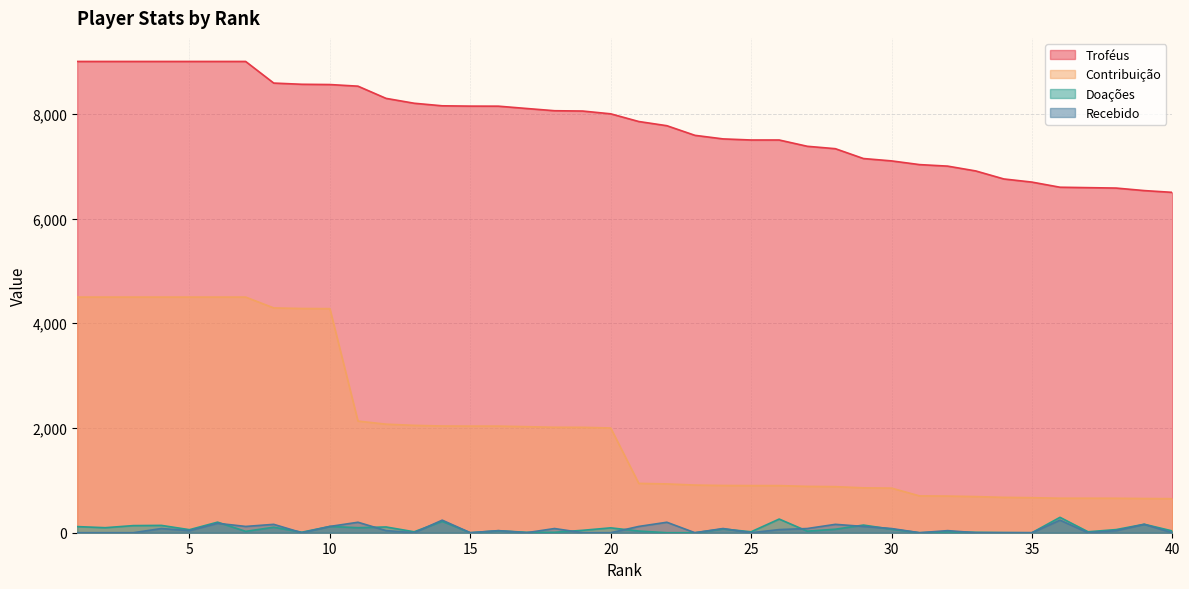

What is the value of the Contribuição point at the 37th from the left?

659